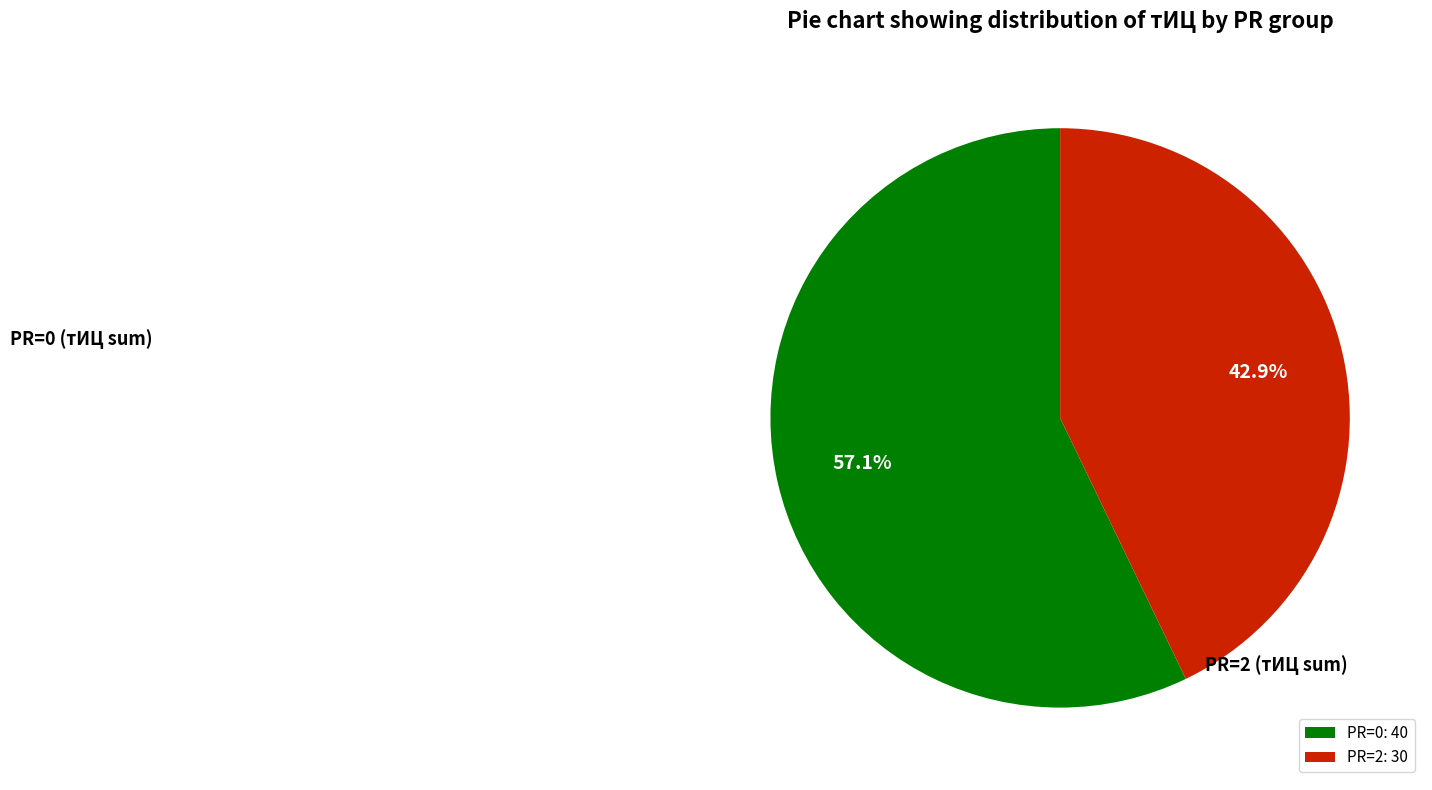

What portion of the pie excludes PR=0: 40?

42.9%